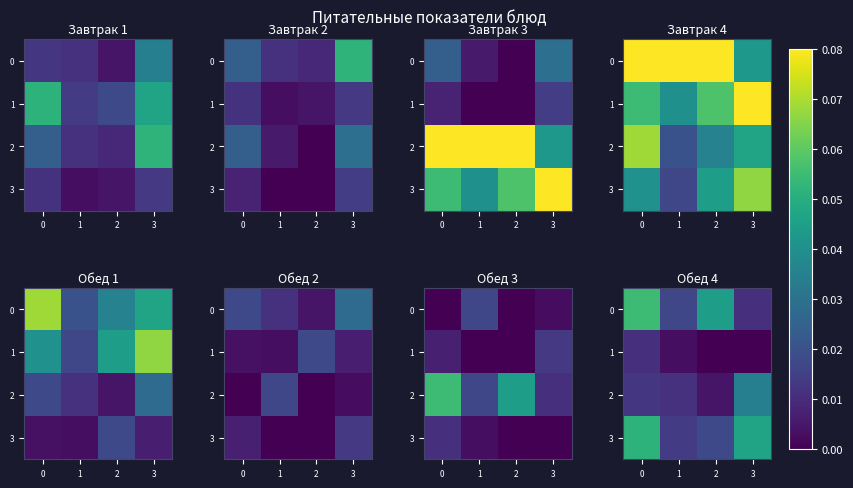

Between 1 and 3, which is larger?

1